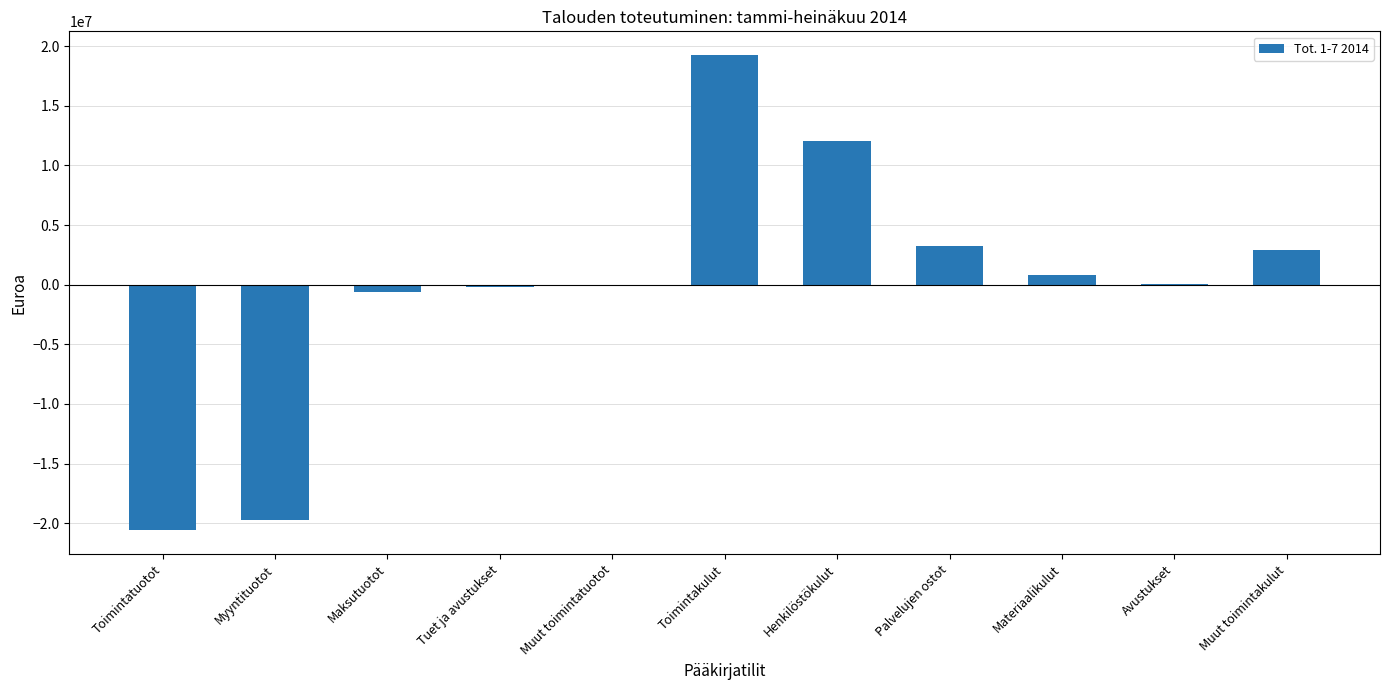

What is the approximate value at Henkilöstökulut?

12086658.2